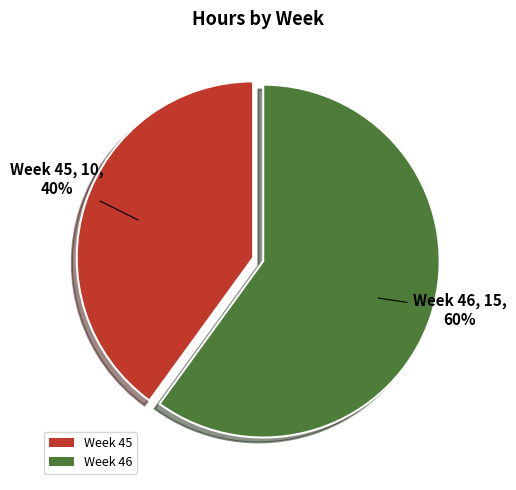

Do Week 46 and Week 45 together represent more than half of the pie?

Yes